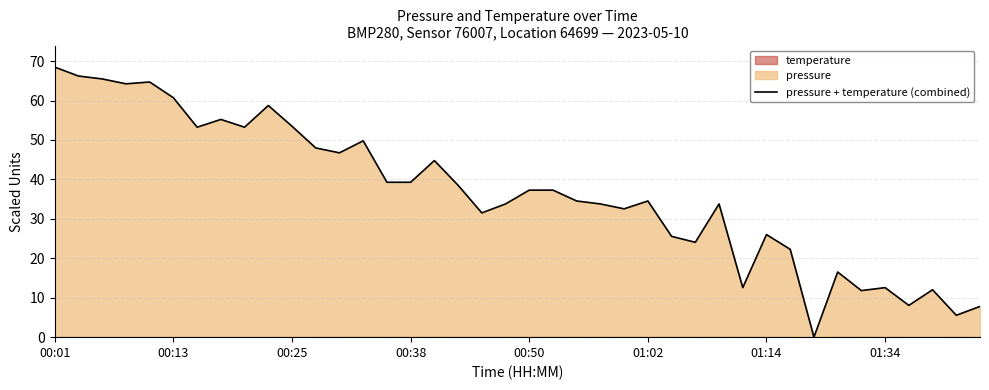

Is it true that the value at 01:02 is 10.3?

False